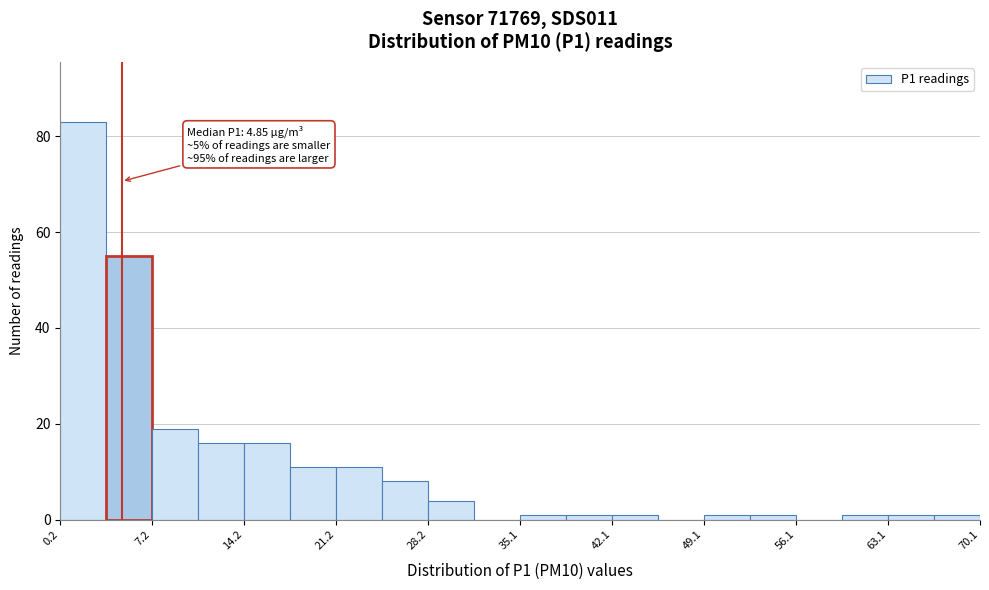

Around what value on the x-axis is the tallest bar? Give the approximate position of its centre, as read against the axis.

2